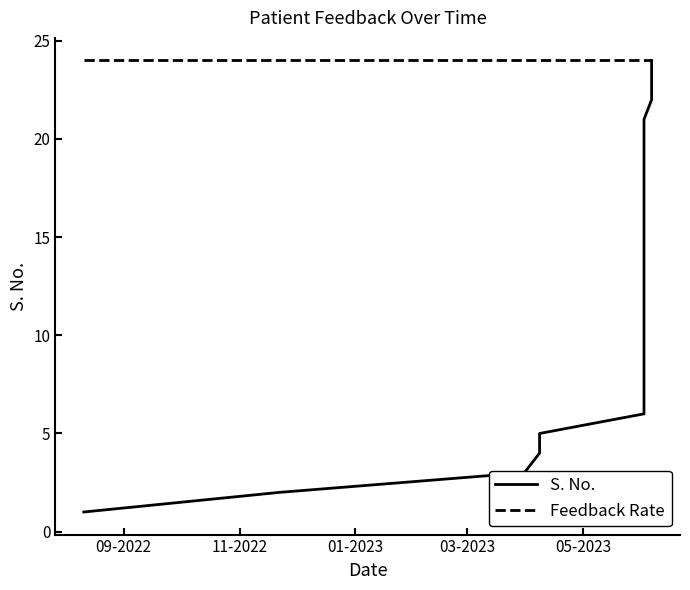

What is the average value of the Feedback Rate series?

24